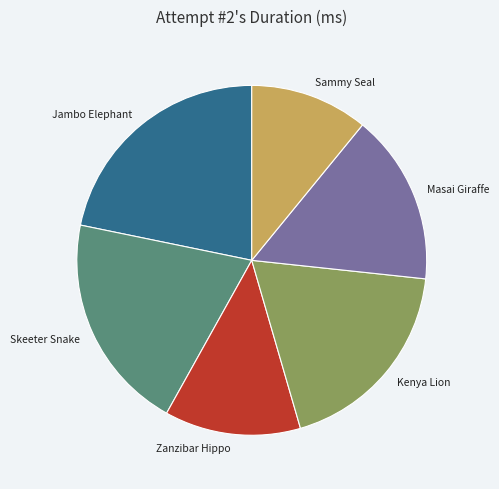

Approximately how many times larger is the value at Jambo Elephant compared to Sammy Seal?

2.0